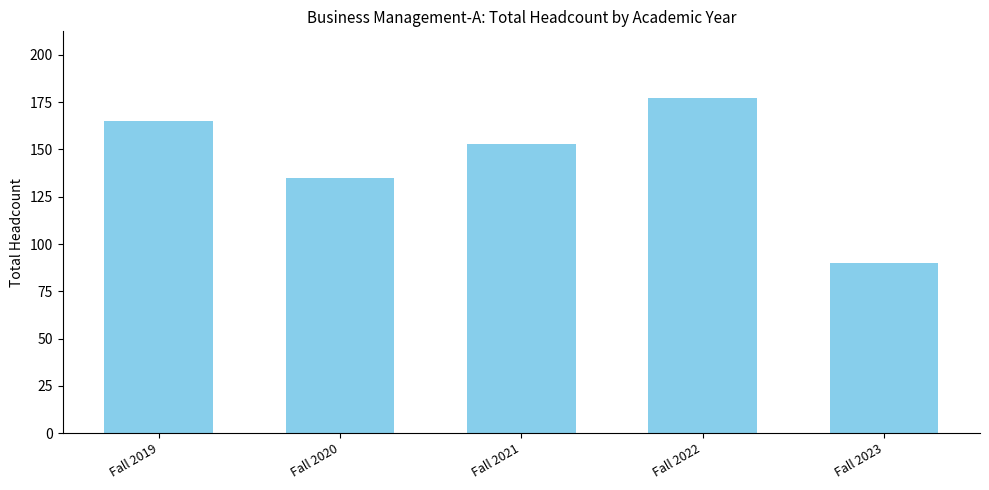

Which label corresponds to the largest value in the chart?

Fall 2022